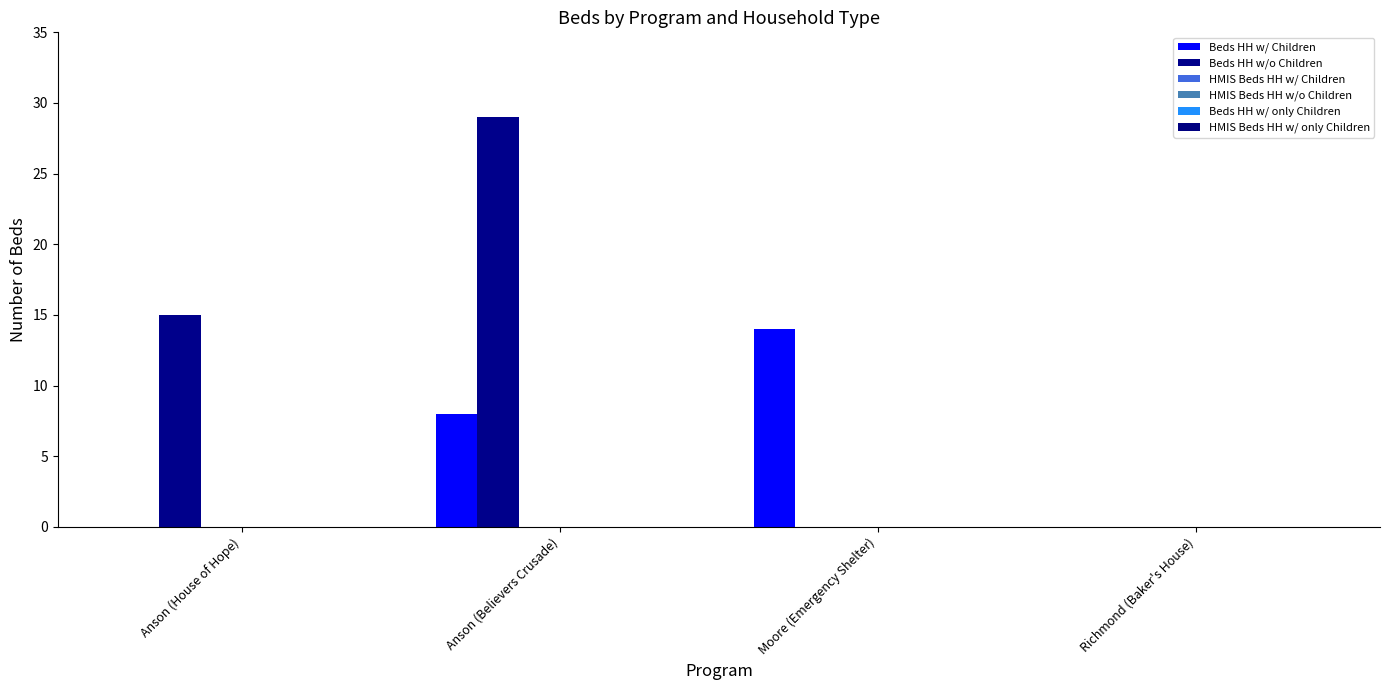

How many data points does each series have?

4